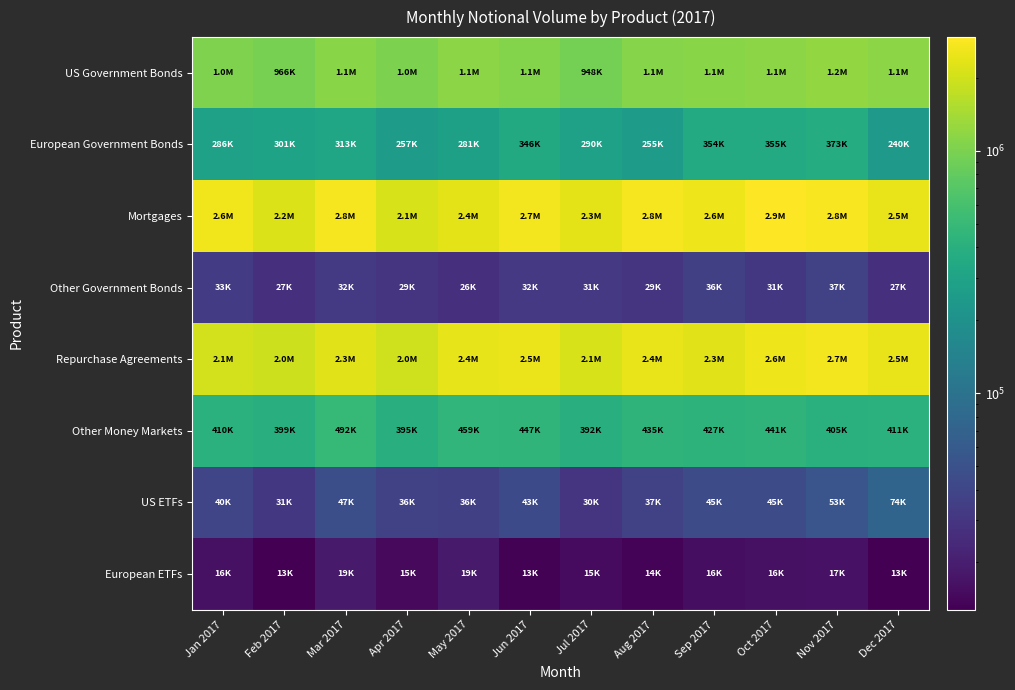

What is the difference between the highest and lowest values at Jun 2017?

2657564